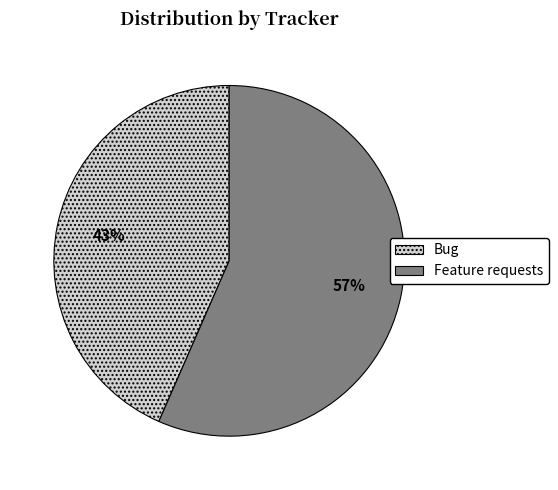

Which has a higher value, Feature requests or Bug?

Feature requests